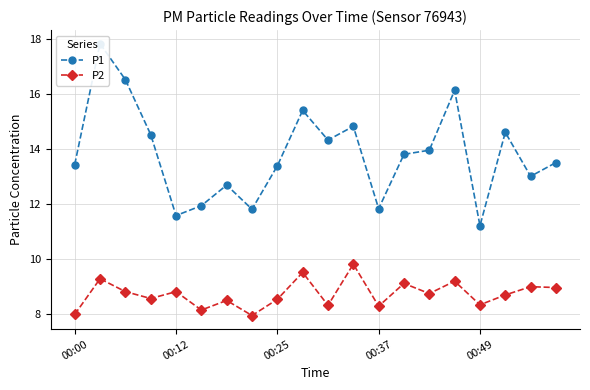

What position from the left is 9?

10